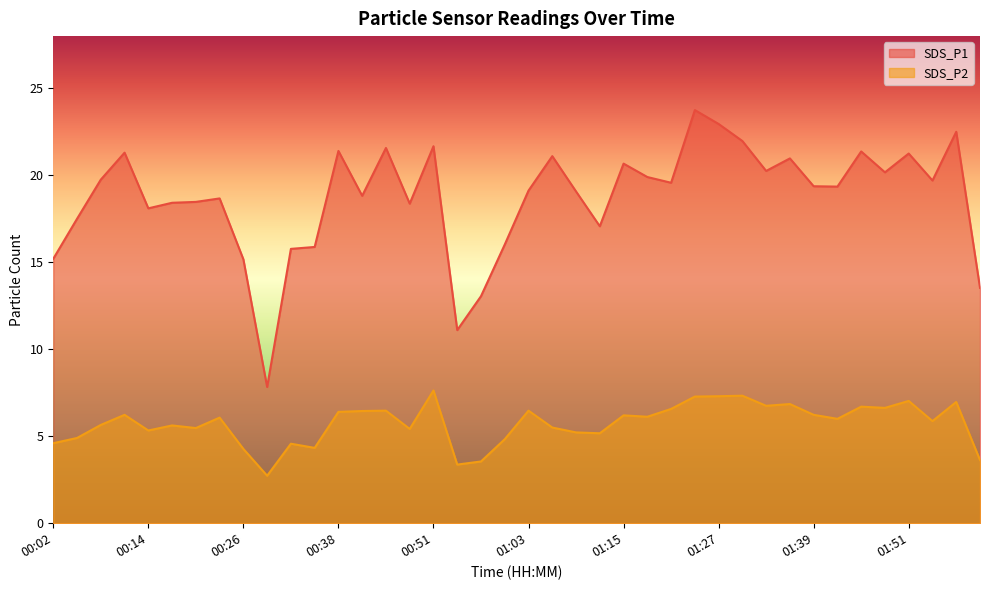

Reading left to right, transcribe all the data shown in this chart.

SDS_P1: 15.2	17.5	19.8	21.3	18.1	18.4	18.5	18.7	15.2	7.8	15.8	15.9	21.4	18.8	21.6	18.4	21.7	11.1	13.1	16.0	19.1	21.1	19.1	17.1	20.7	19.9	19.6	23.8	22.9	22.0	20.2	21.0	19.4	19.4	21.4	20.2	21.2	19.7	22.5	13.5
SDS_P2: 4.6	4.9	5.7	6.2	5.3	5.6	5.5	6.1	4.3	2.7	4.6	4.3	6.4	6.5	6.5	5.4	7.6	3.4	3.5	4.8	6.5	5.5	5.2	5.2	6.2	6.1	6.6	7.3	7.3	7.3	6.8	6.8	6.2	6.0	6.7	6.6	7.0	5.9	7.0	3.6